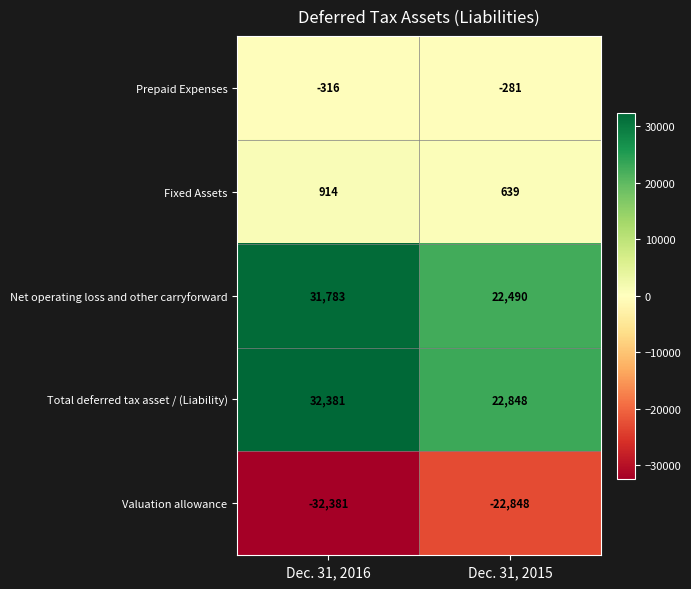

At which label is Fixed Assets closest to 776?

Dec. 31, 2015